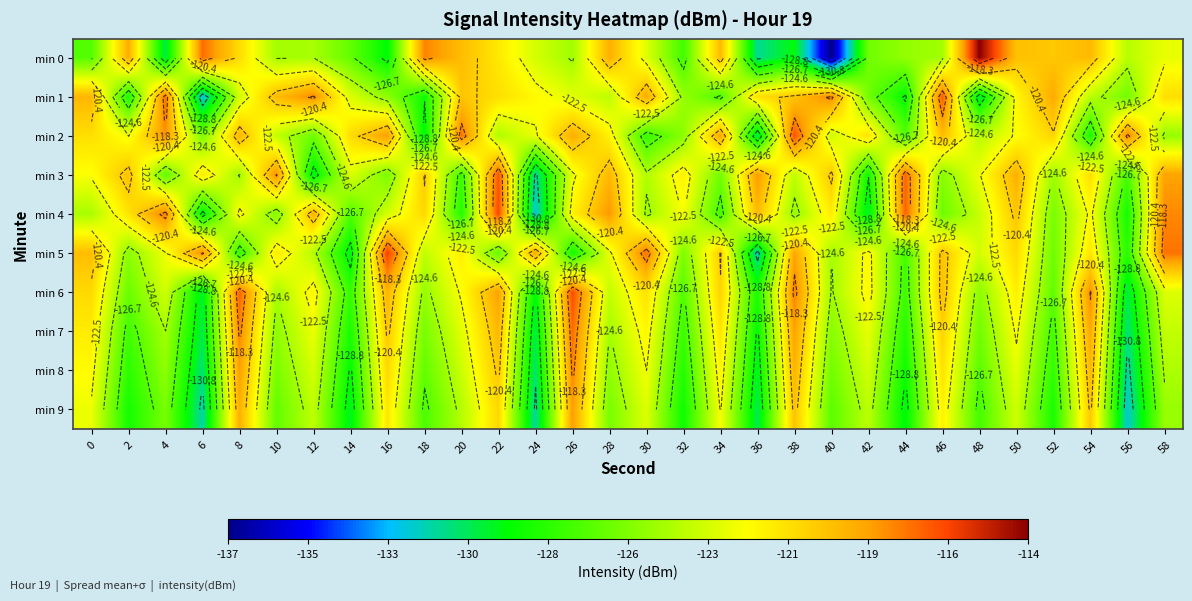

The value of min 1 at 12 is -41.4. True or false?

False